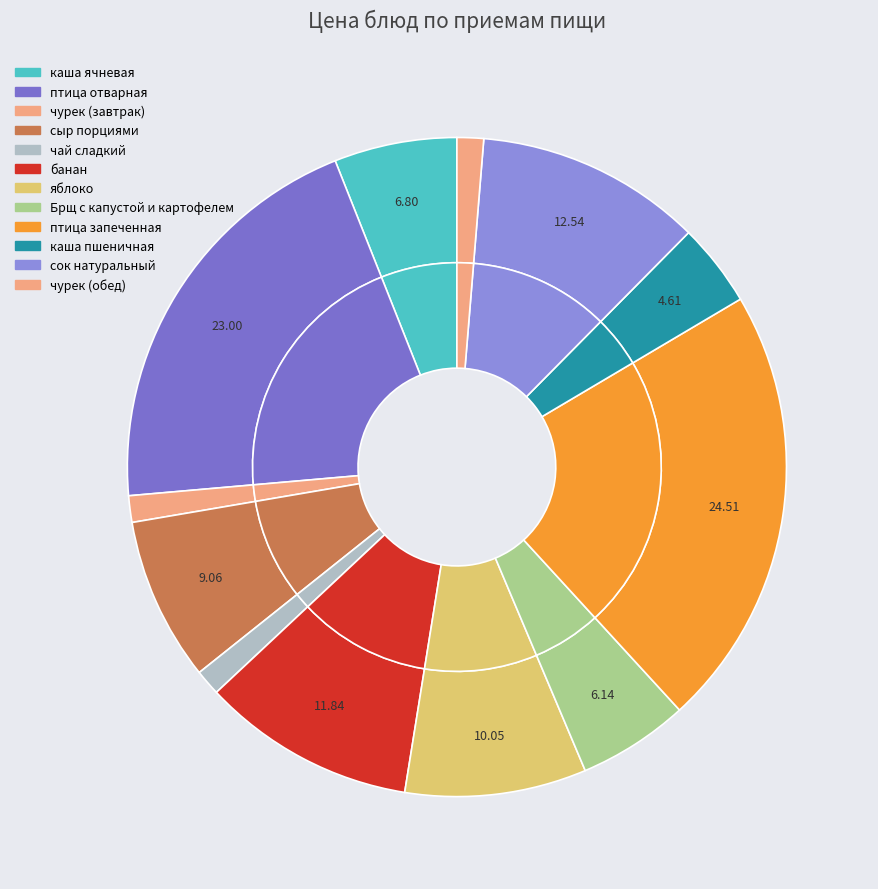

What is the change in value from банан to сок натуральный?

+0.7